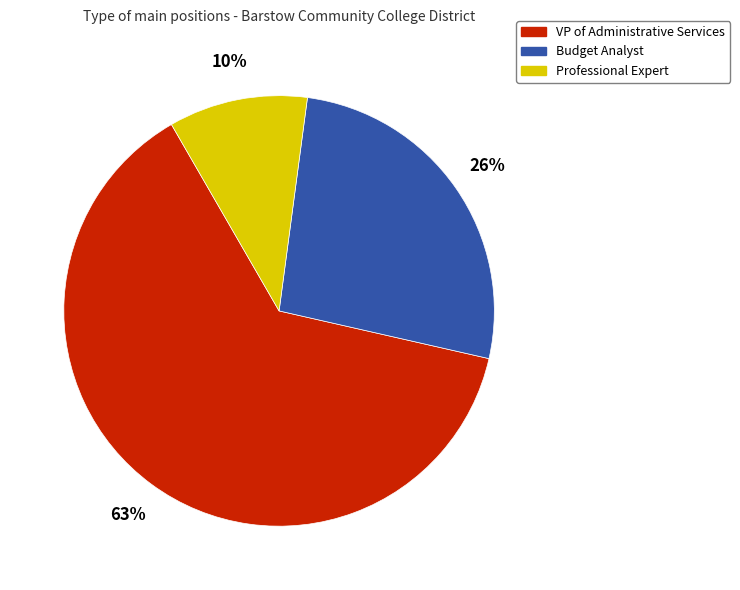

Between Professional Expert and Budget Analyst, which is larger?

Budget Analyst